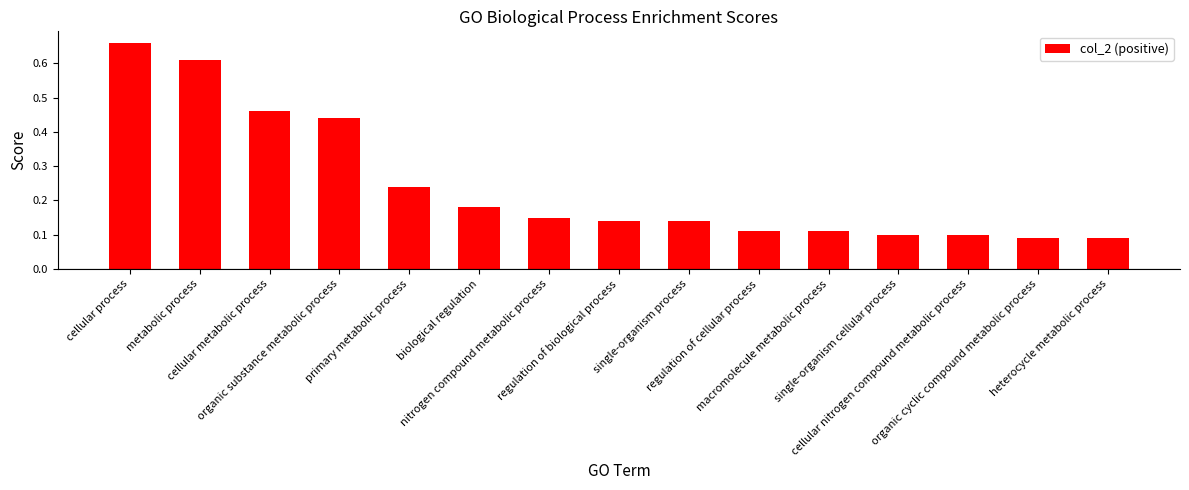

How many bars are there in total?

15